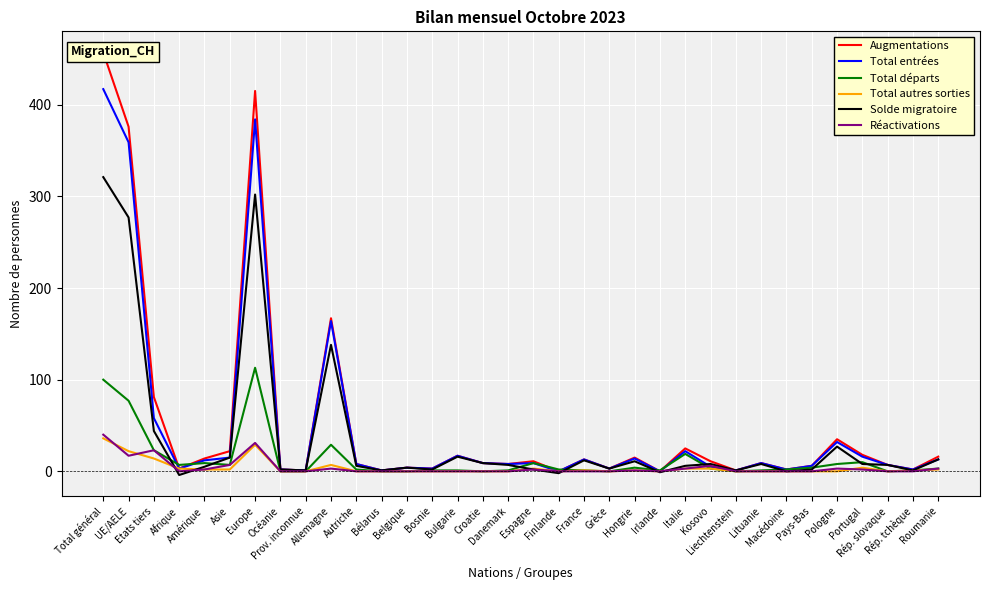

True or false: Total autres sorties and Total départs intersect in this chart.

False